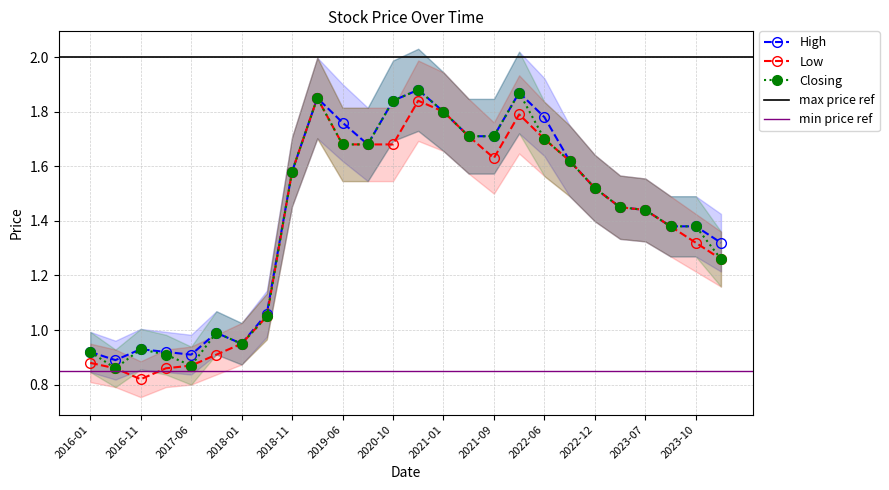

Reading right to left, list all the values displayed in this chart.

High: 1.3	1.4	1.4	1.4	1.4	1.5	1.6	1.8	1.9	1.7	1.7	1.8	1.9	1.8	1.7	1.8	1.9	1.6	1.1	0.9	1.0	0.9	0.9	0.9	0.9	0.9
Low: 1.3	1.3	1.4	1.4	1.4	1.5	1.6	1.7	1.8	1.6	1.7	1.8	1.8	1.7	1.7	1.7	1.9	1.6	1.1	0.9	0.9	0.9	0.9	0.8	0.9	0.9
Closing: 1.3	1.4	1.4	1.4	1.4	1.5	1.6	1.7	1.9	1.7	1.7	1.8	1.9	1.8	1.7	1.7	1.9	1.6	1.1	0.9	1.0	0.9	0.9	0.9	0.9	0.9